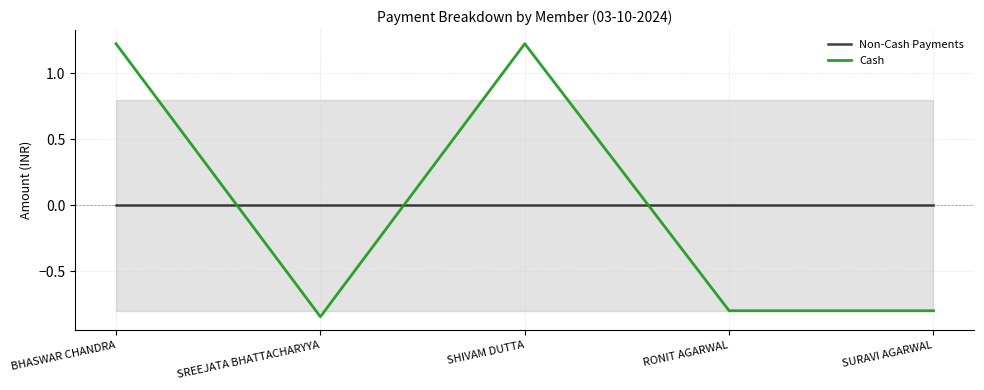

Does the chart have visible grid lines?

Yes